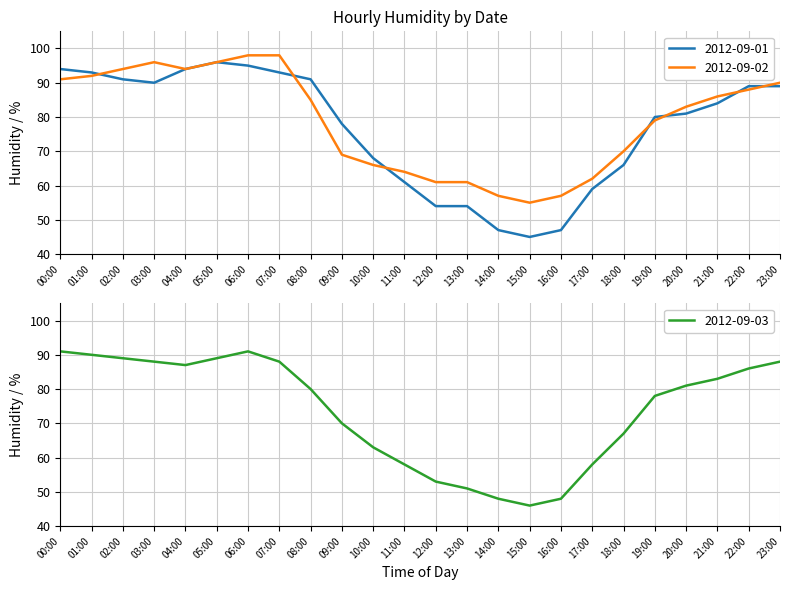

The value of 2012-09-02 at 17:00 is 26. True or false?

False